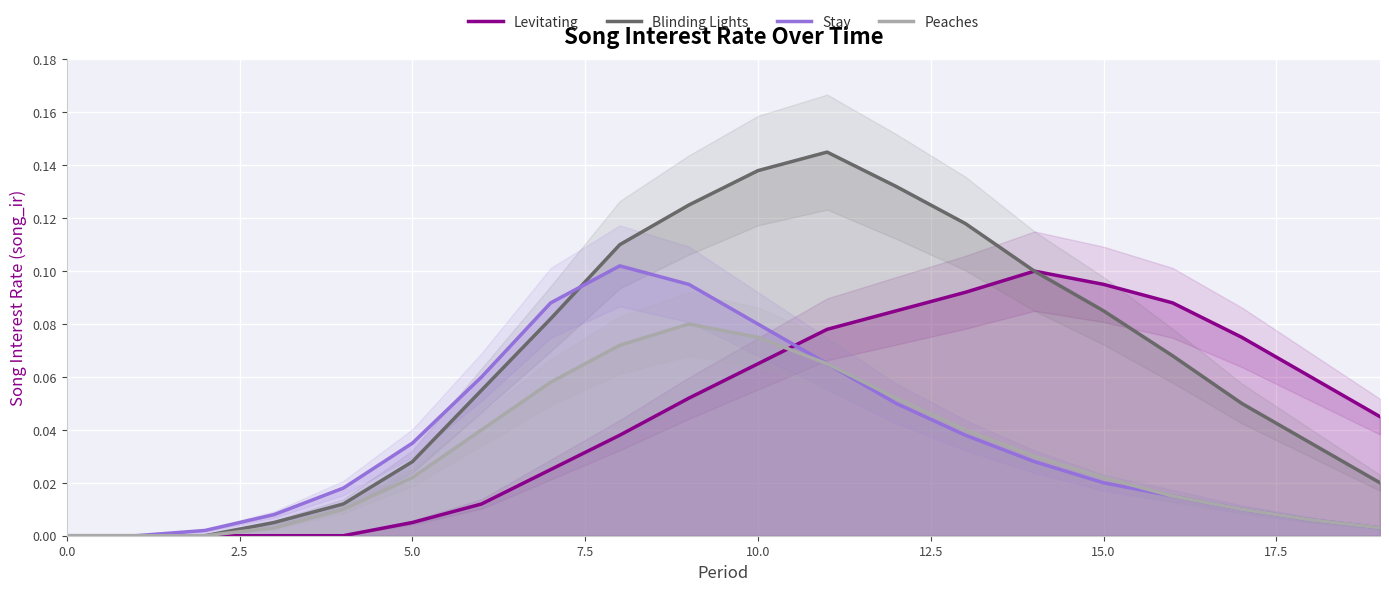

Reading left to right, transcribe all the data shown in this chart.

Levitating: 0.0	0.0	0.0	0.0	0.0	0.0	0.0	0.0	0.0	0.1	0.1	0.1	0.1	0.1	0.1	0.1	0.1	0.1	0.1	0.0
Blinding Lights: 0.0	0.0	0.0	0.0	0.0	0.0	0.1	0.1	0.1	0.1	0.1	0.1	0.1	0.1	0.1	0.1	0.1	0.1	0.0	0.0
Stay: 0.0	0.0	0.0	0.0	0.0	0.0	0.1	0.1	0.1	0.1	0.1	0.1	0.1	0.0	0.0	0.0	0.0	0.0	0.0	0.0
Peaches: 0.0	0.0	0.0	0.0	0.0	0.0	0.0	0.1	0.1	0.1	0.1	0.1	0.1	0.0	0.0	0.0	0.0	0.0	0.0	0.0